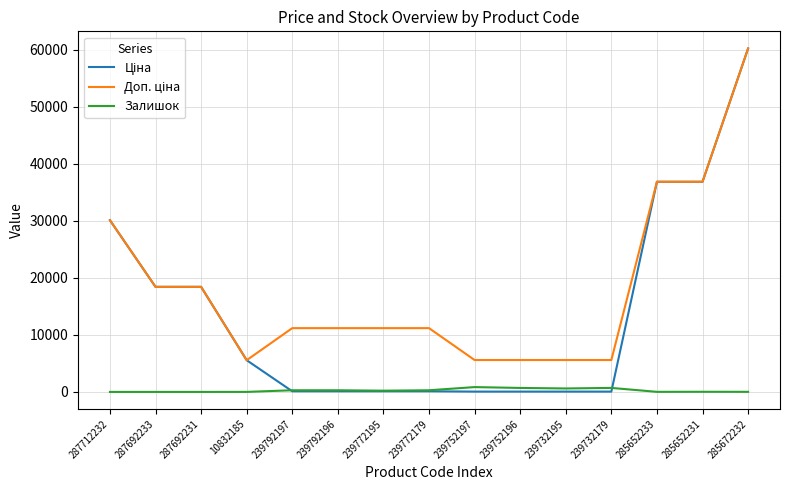

The value of Залишок at 287712232 is 0.0. True or false?

True